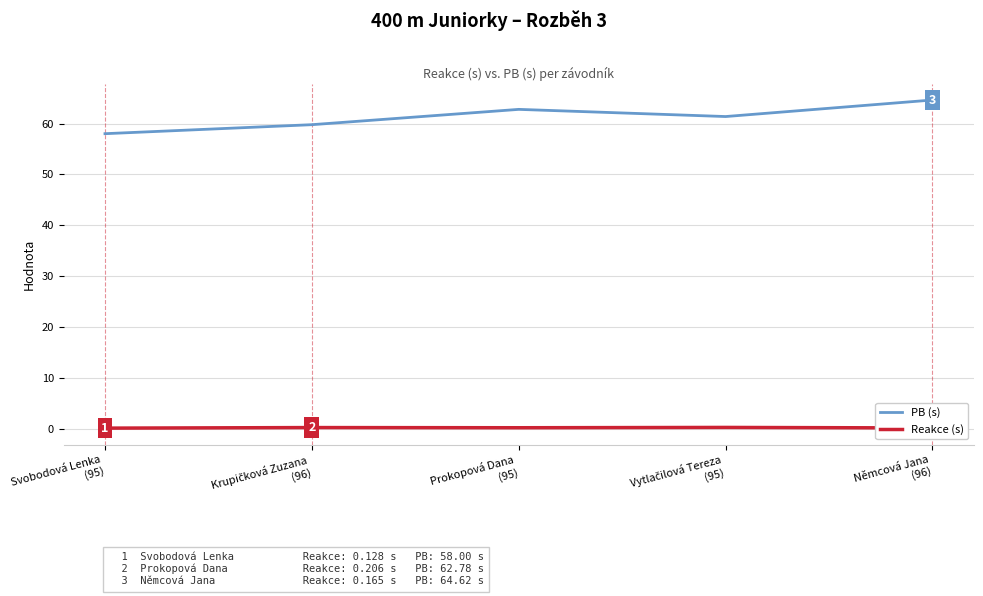

True or false: Reakce (s) and PB (s) intersect in this chart.

False